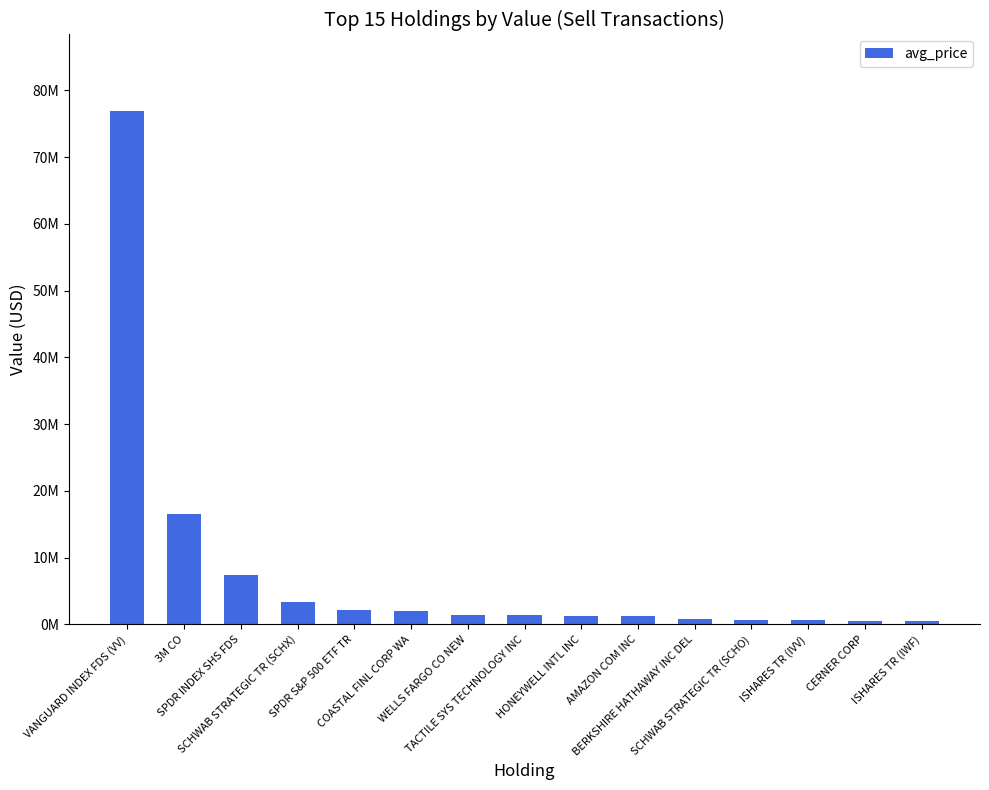

Between ISHARES TR (IVV) and 3M CO, which is larger?

3M CO